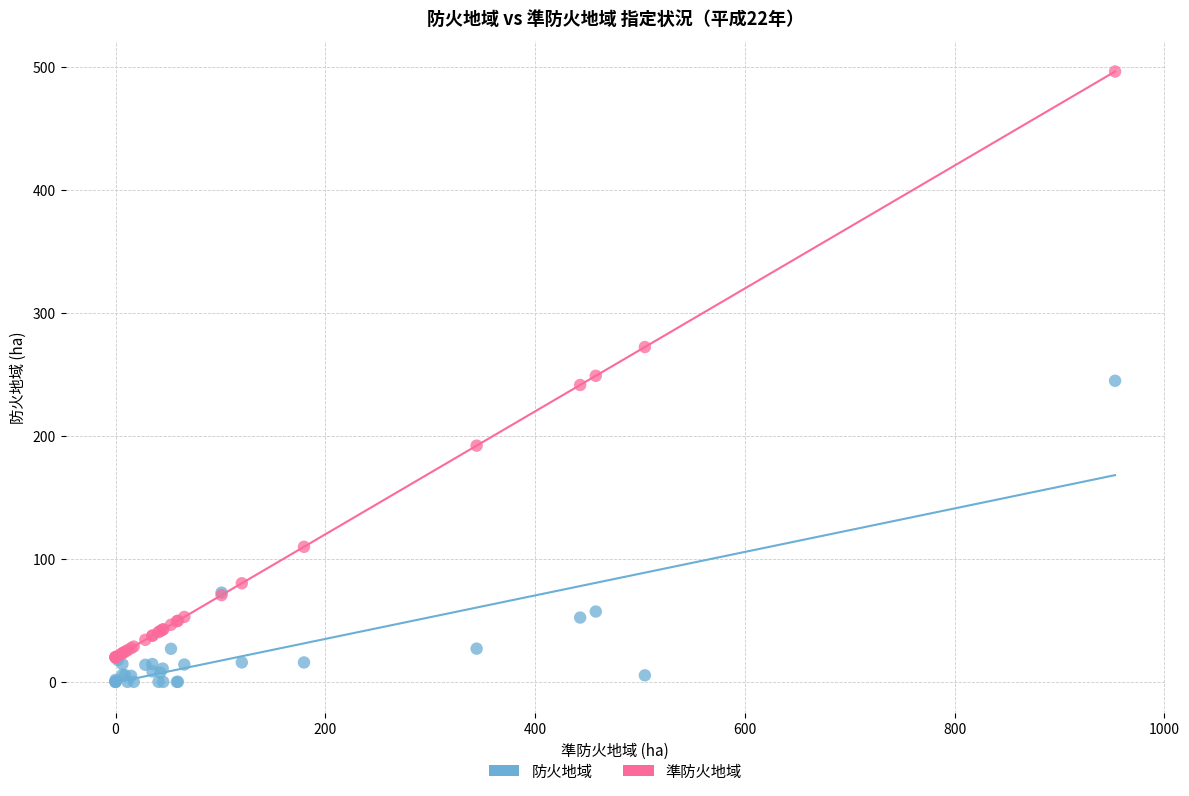

In the 防火地域 series, what Y value is closest to 122?

72.6